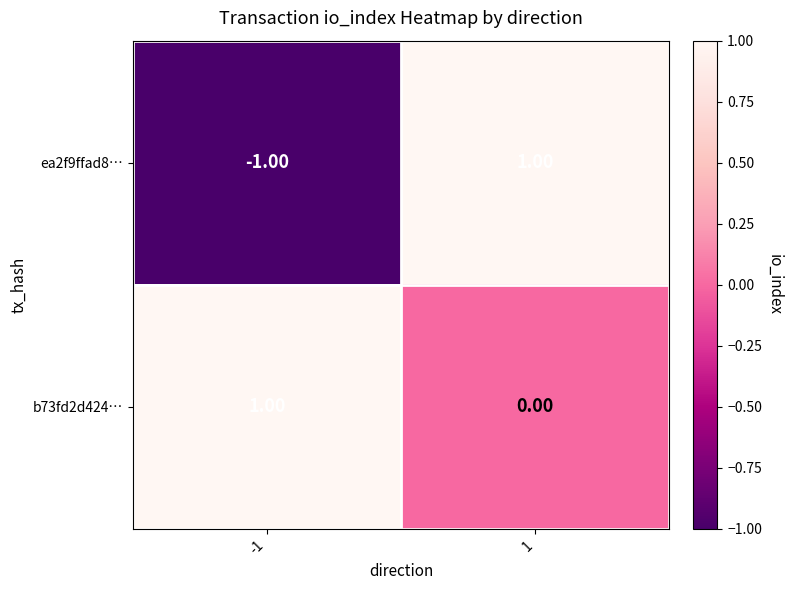

How many categories are shown in the chart?

2